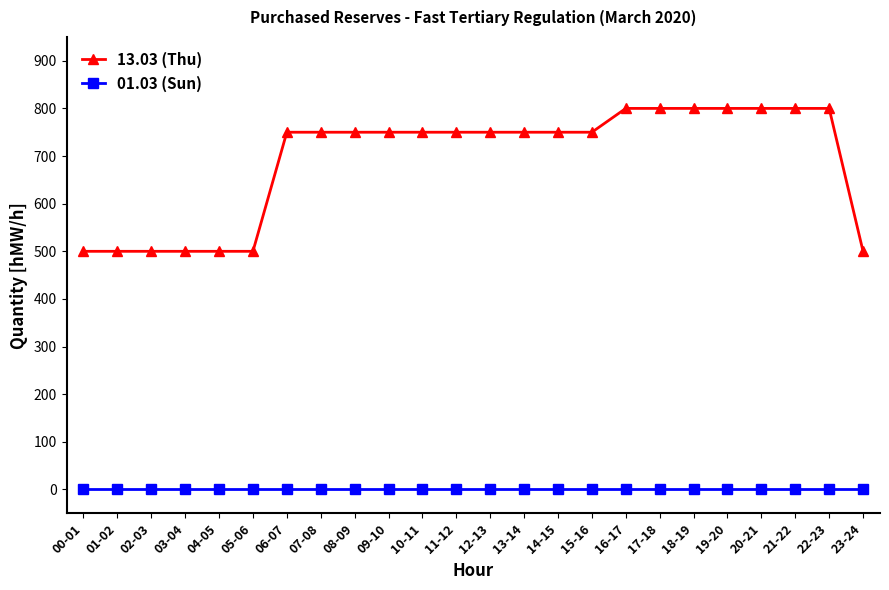

At how many categories does at least one series exceed 592?

17